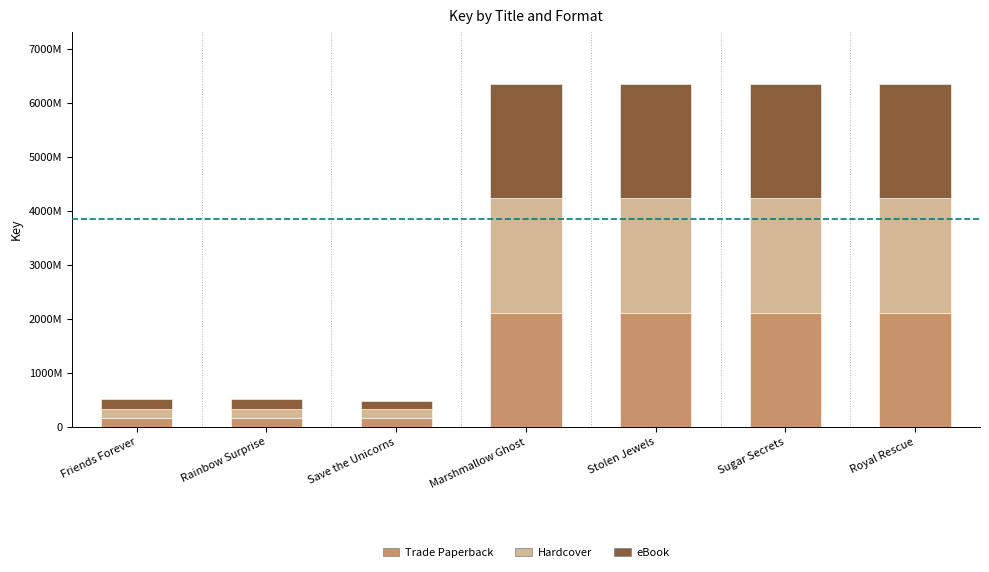

What are all the series names shown in the legend?

Trade Paperback, Hardcover, eBook